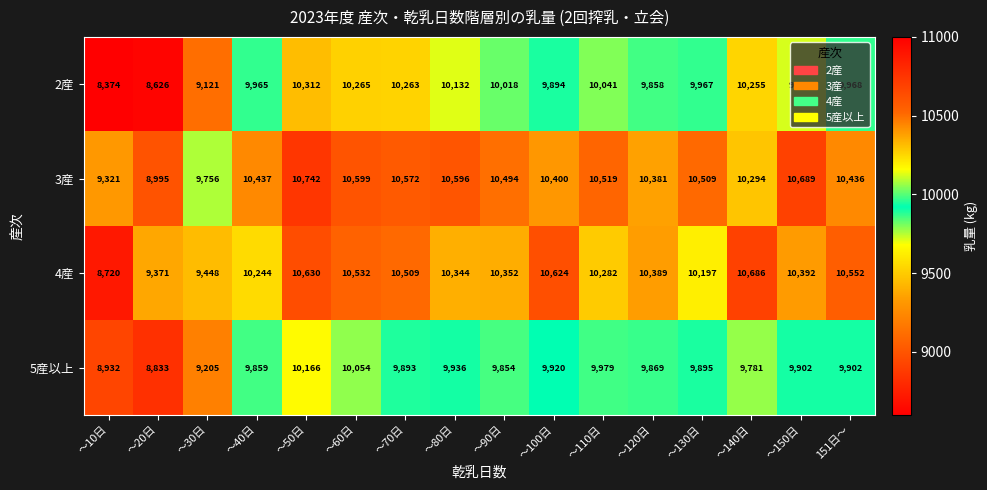

What is the minimum value shown in the chart?

8374